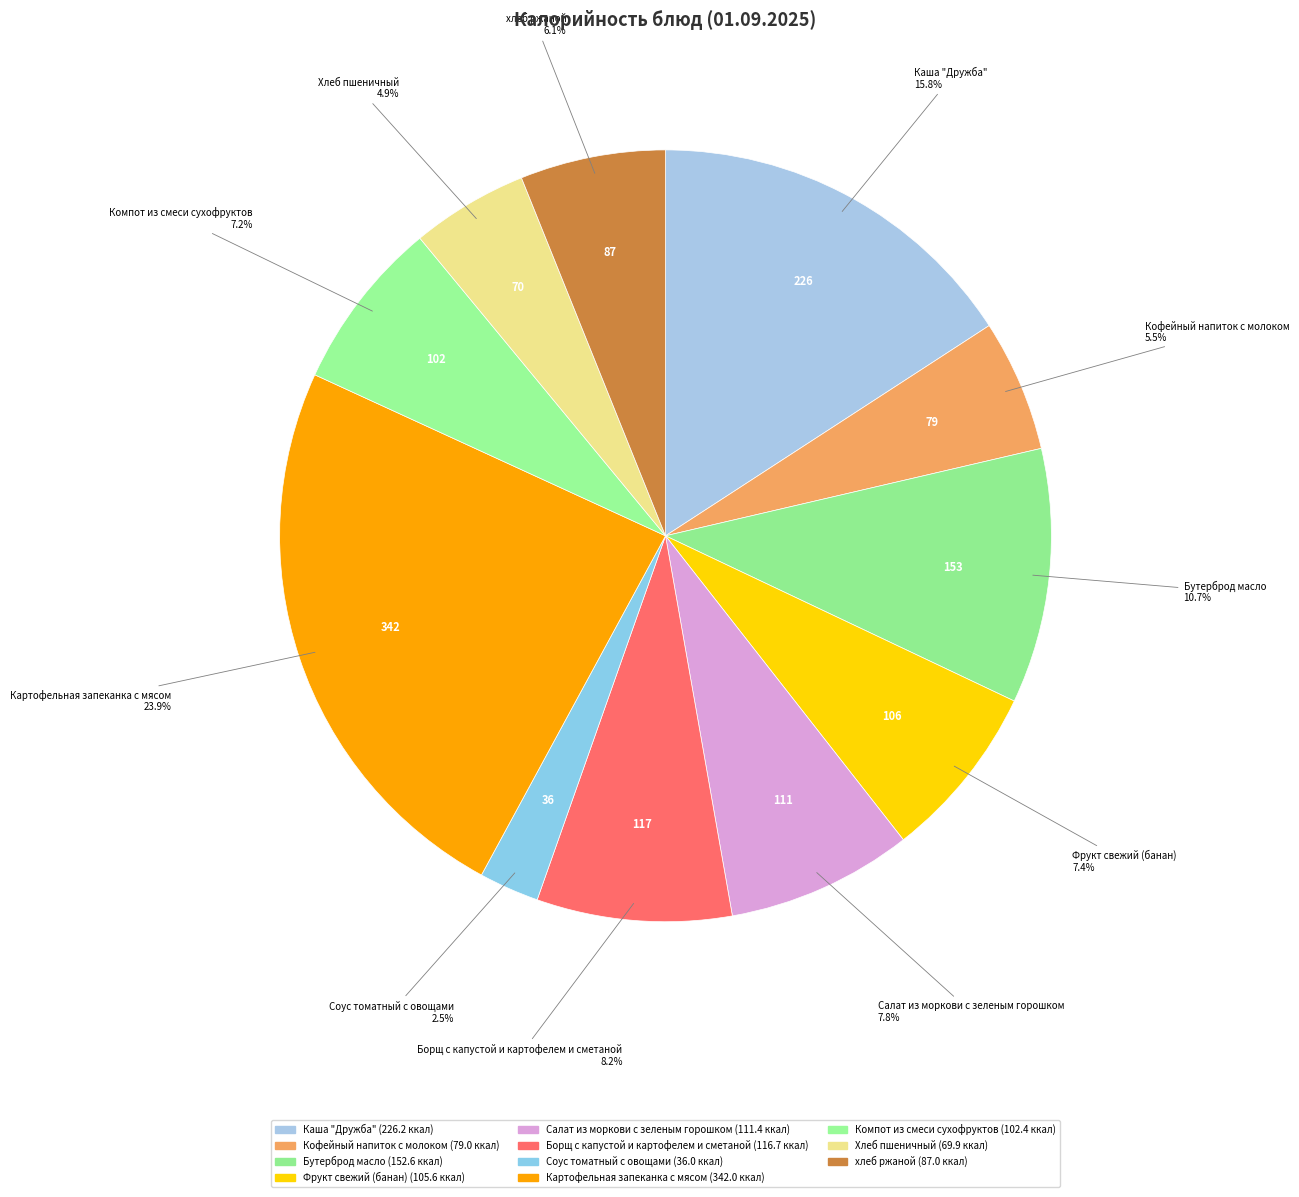

Is there any slice that represents more than half of the pie?

No